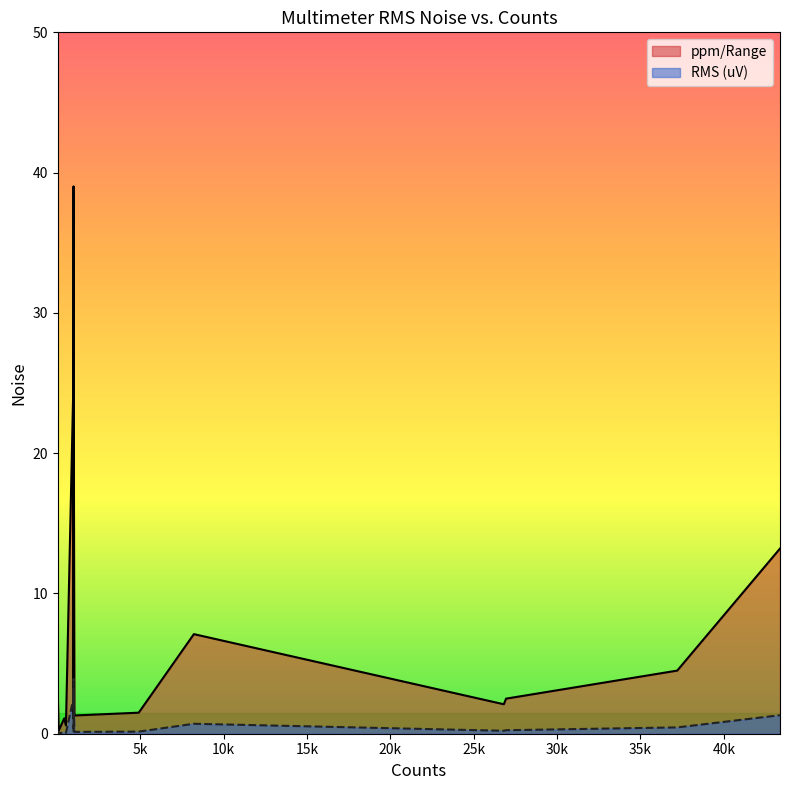

How many interior local peaks does the ppm/Range series have?

5